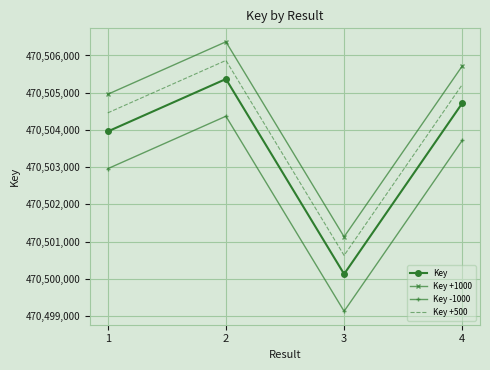

What is the smallest value displayed?

470499127